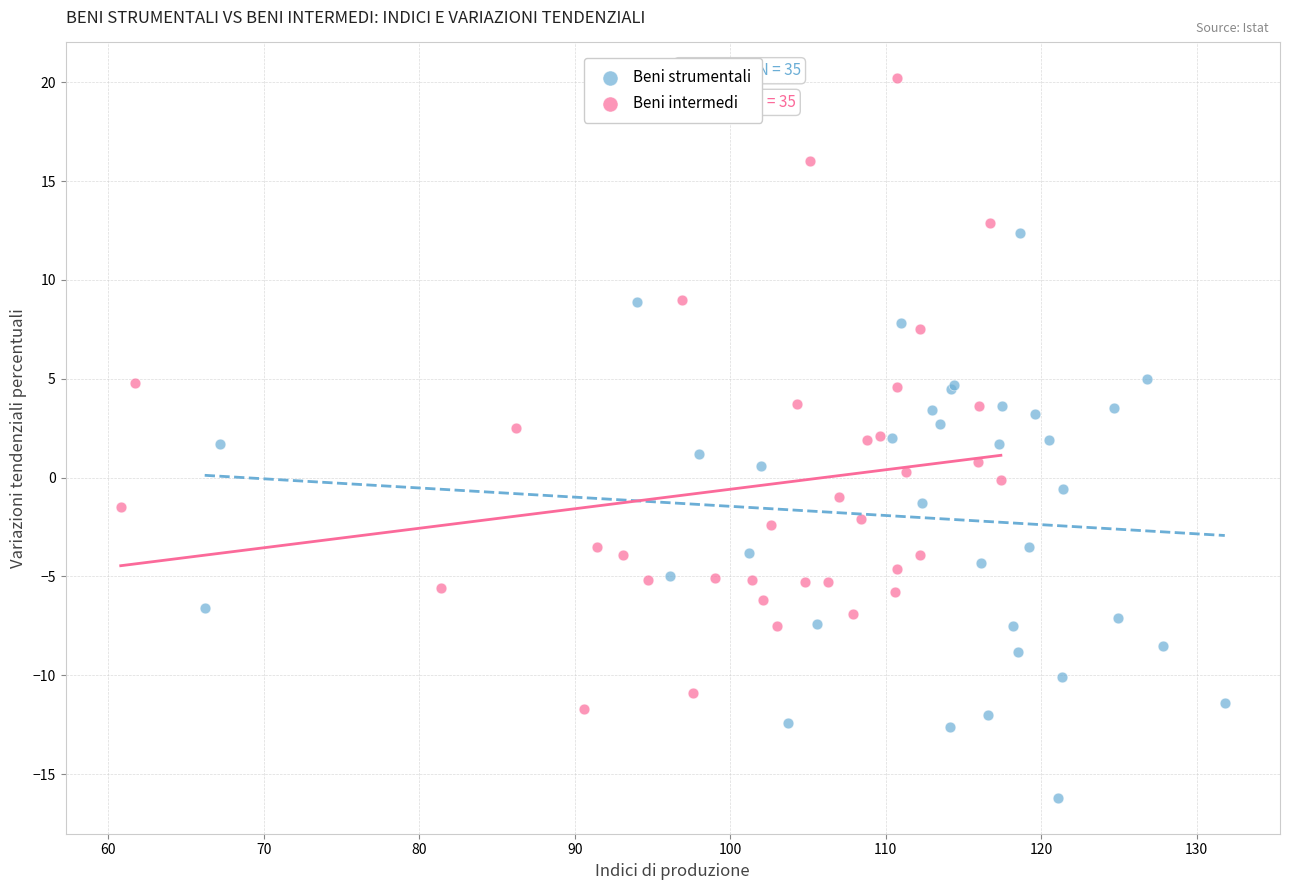

Which series contains the lowest Y value?

Beni strumentali